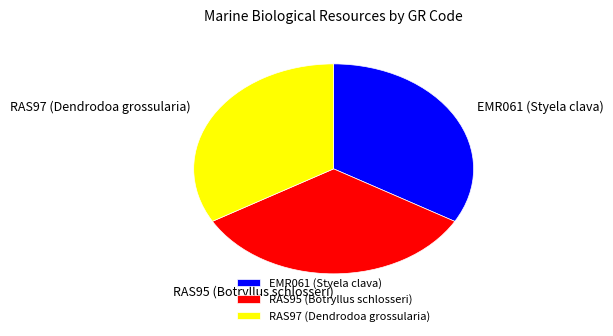

How many slices are in this pie chart?

3